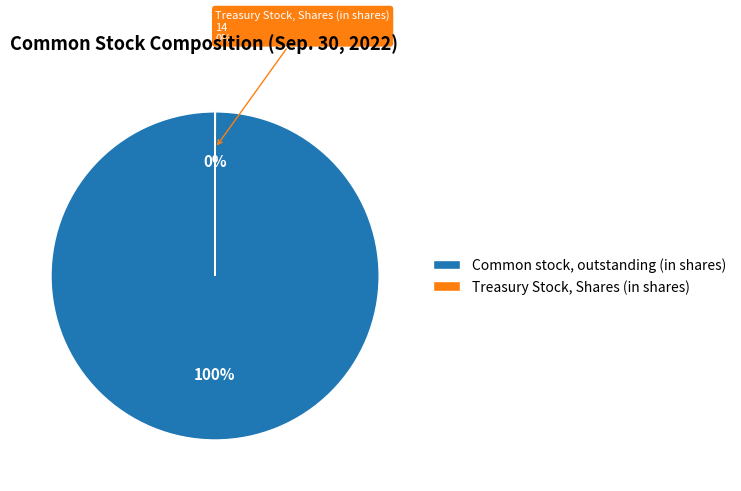

Is it true that Treasury Stock, Shares (in shares) is 1% of the pie?

False